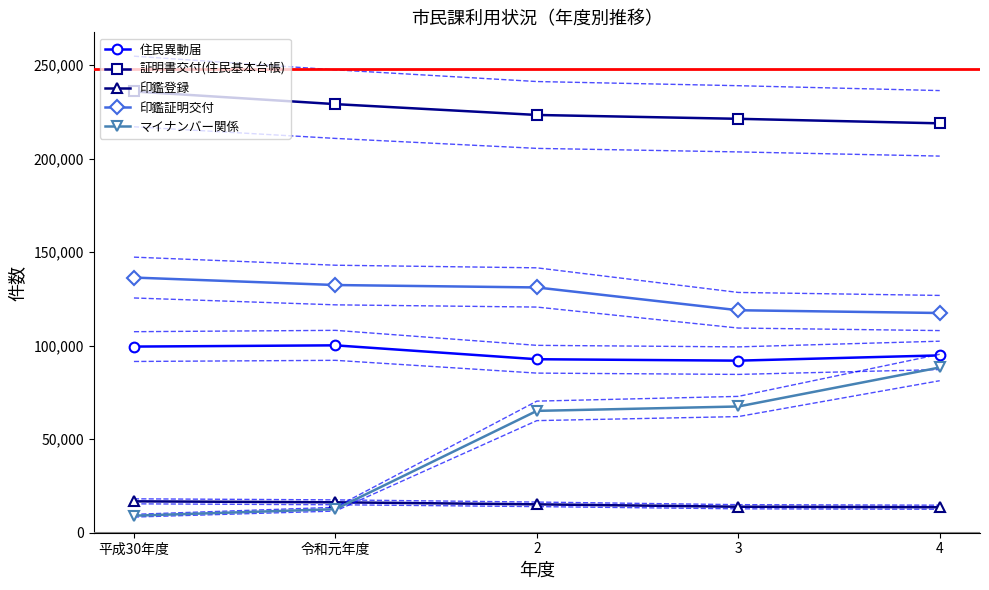

Is the value of 住民異動届 at 平成30年度 greater than the value of 印鑑登録 at 平成30年度?

Yes